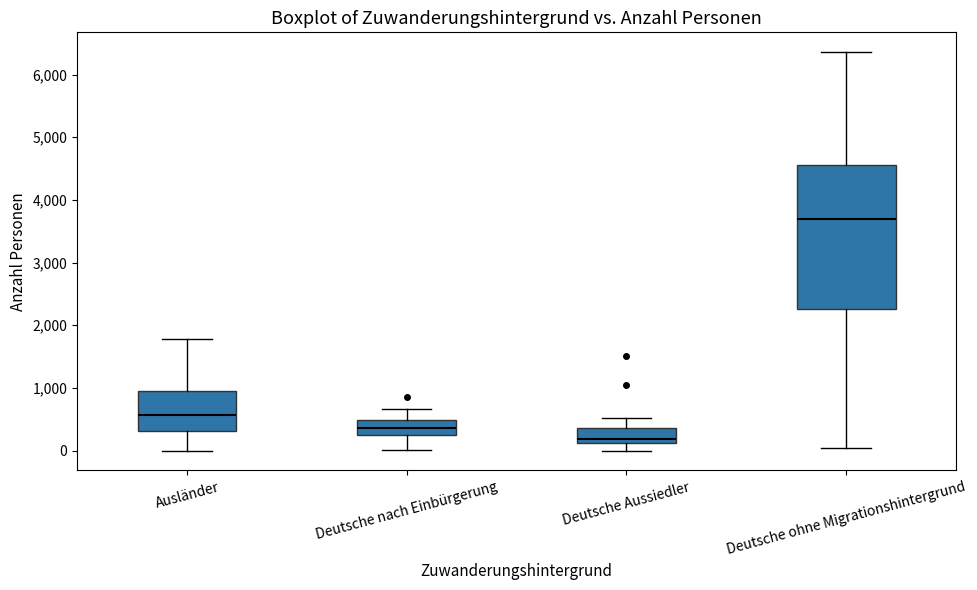

Comparing the boxes themselves (not the whiskers), which one is the tallest?

Deutsche ohne Migrationshintergrund